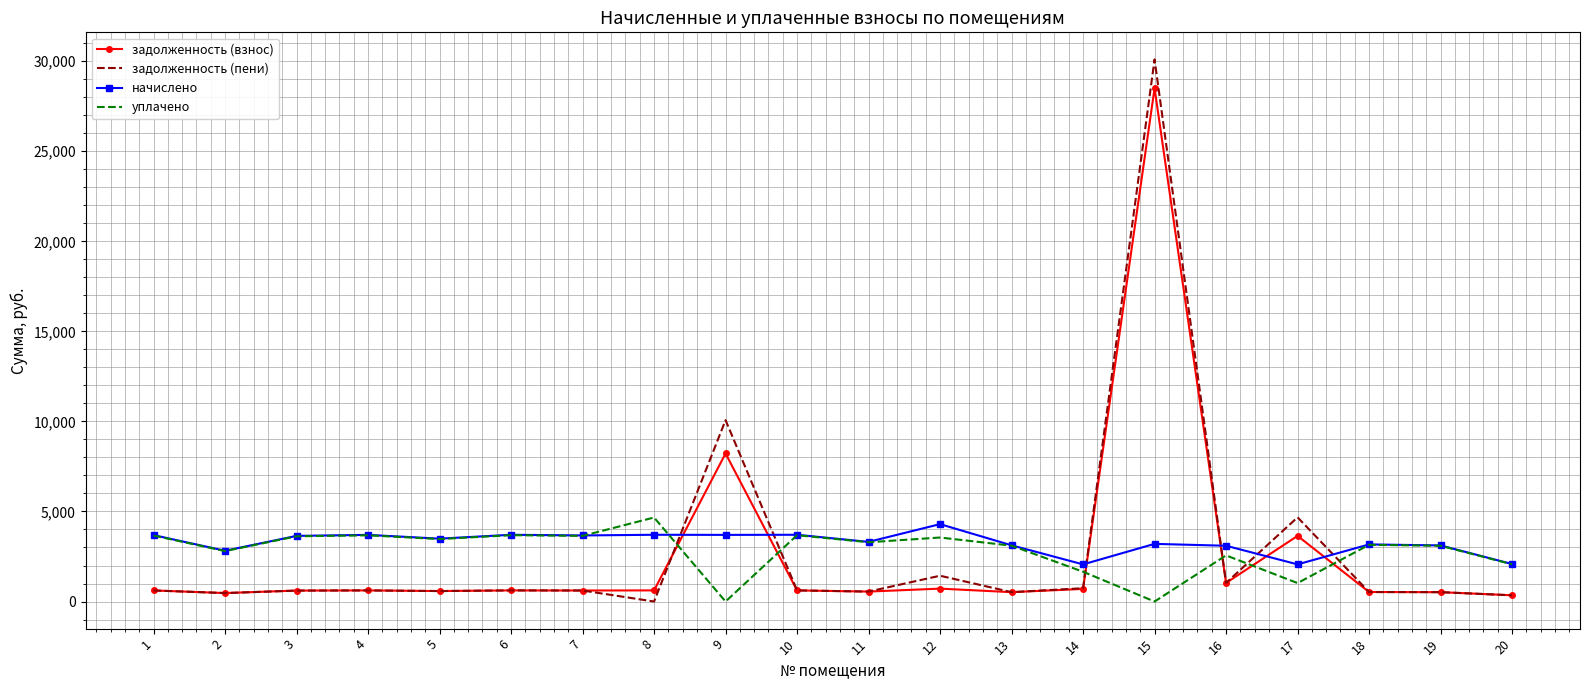

Read the задолженность (пени) value at 12.

1432.3